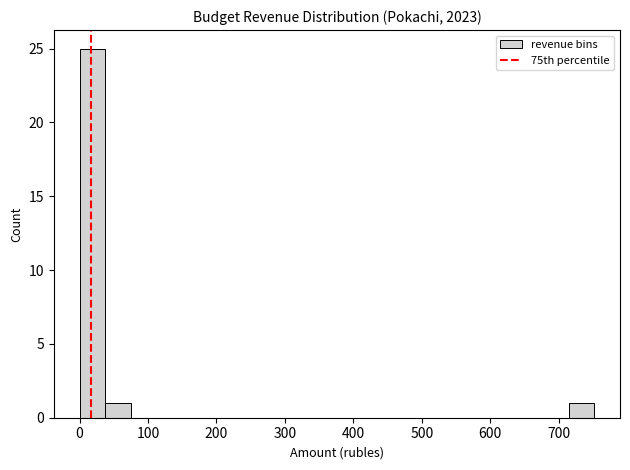

Read against the x-axis, roughly where is the centre of the tallest bar?

20